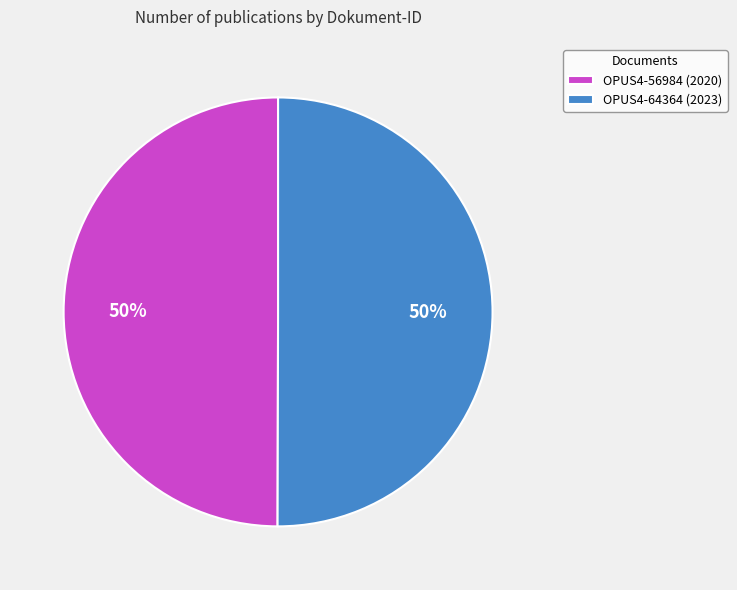

To the nearest percent, what is the combined percentage of OPUS4-64364 and OPUS4-56984?

100%